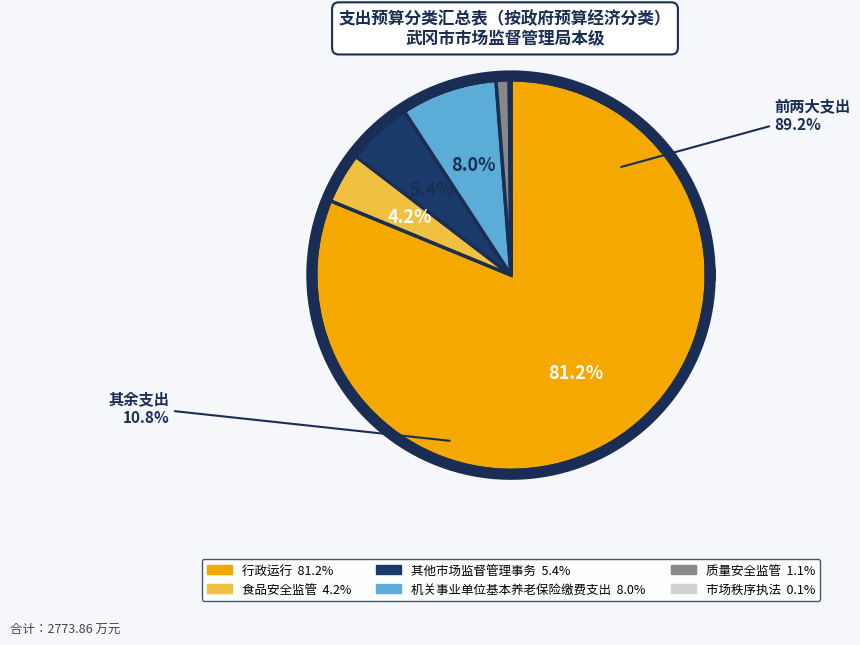

True or false: 食品安全监管 accounts for 4% of the total.

True